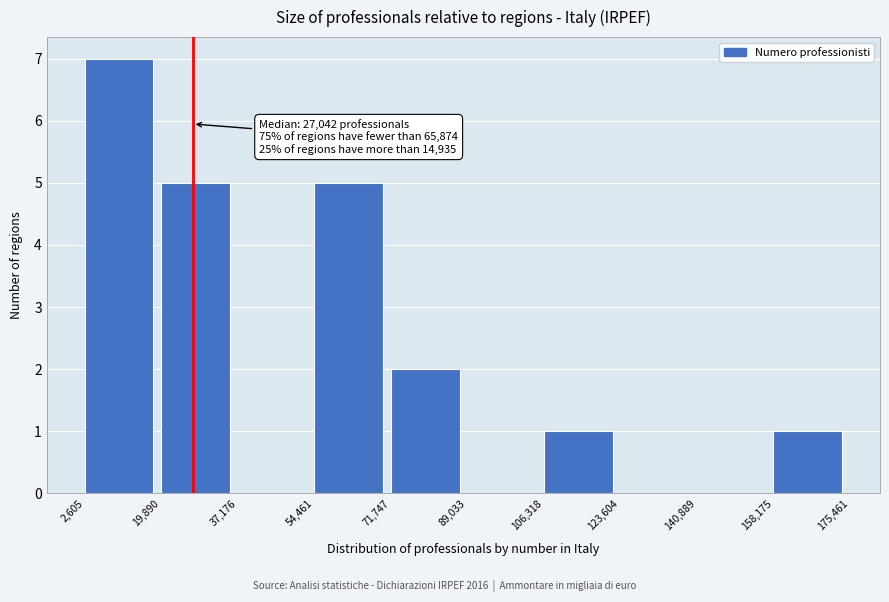

Over which range of the x-axis is the bar tallest?

2,605 to 19,890